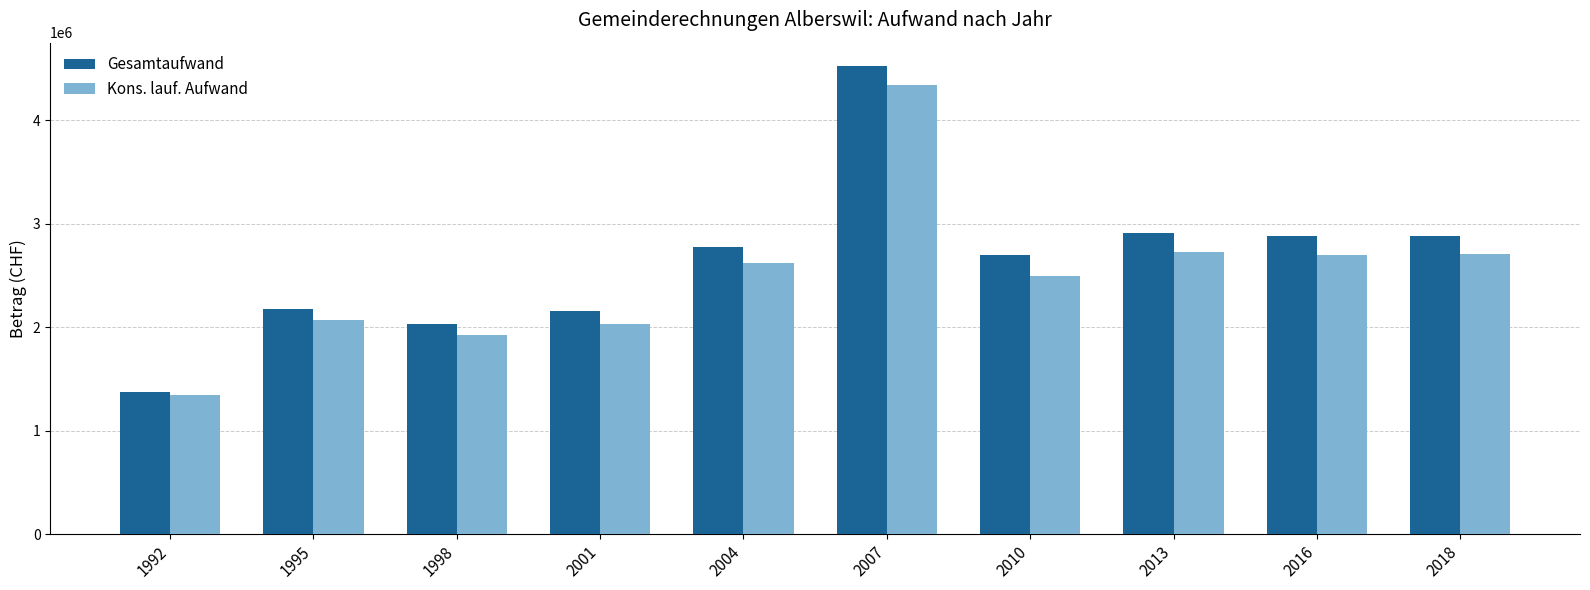

Count the number of data series in this chart.

2